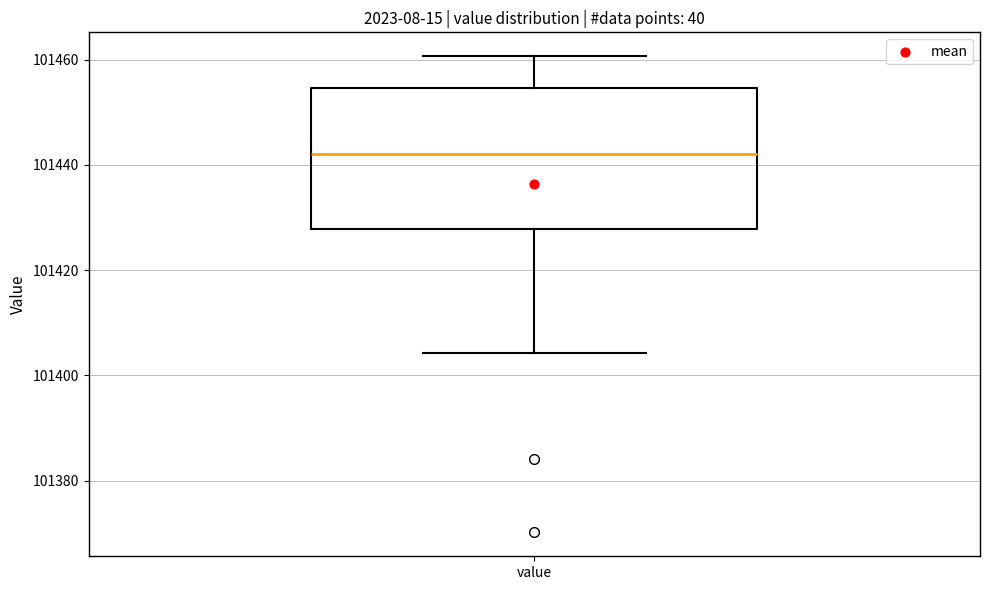

Transcribe this box plot: give where the median line is, the range the box spans, and where the two whiskers end, as read against the y-axis. The values are not printed on the chart, so give them approximately, as read against the axis.

median 101442, box 101428 to 101454, whiskers 101404 to 101460